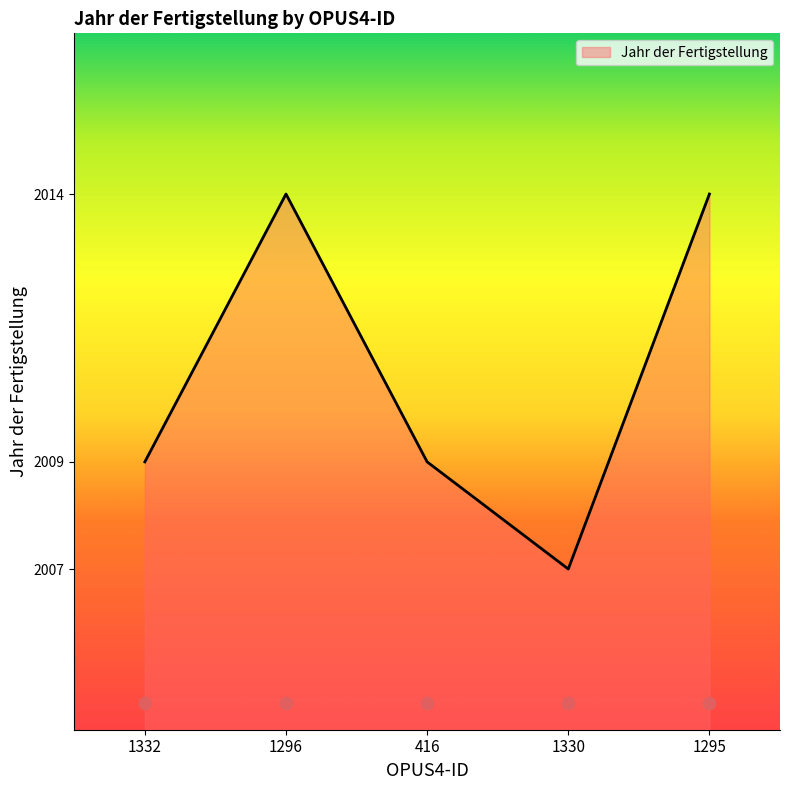

What is the ratio of the value at 416 to the value at 1330?

1.0